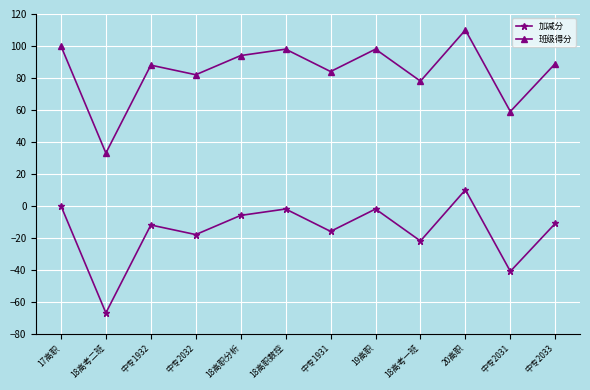

Reading left to right, transcribe all the data shown in this chart.

加减分: 0	-67	-12	-18	-6	-2	-16	-2	-22	10	-41	-11
班级得分: 100	33	88	82	94	98	84	98	78	110	59	89